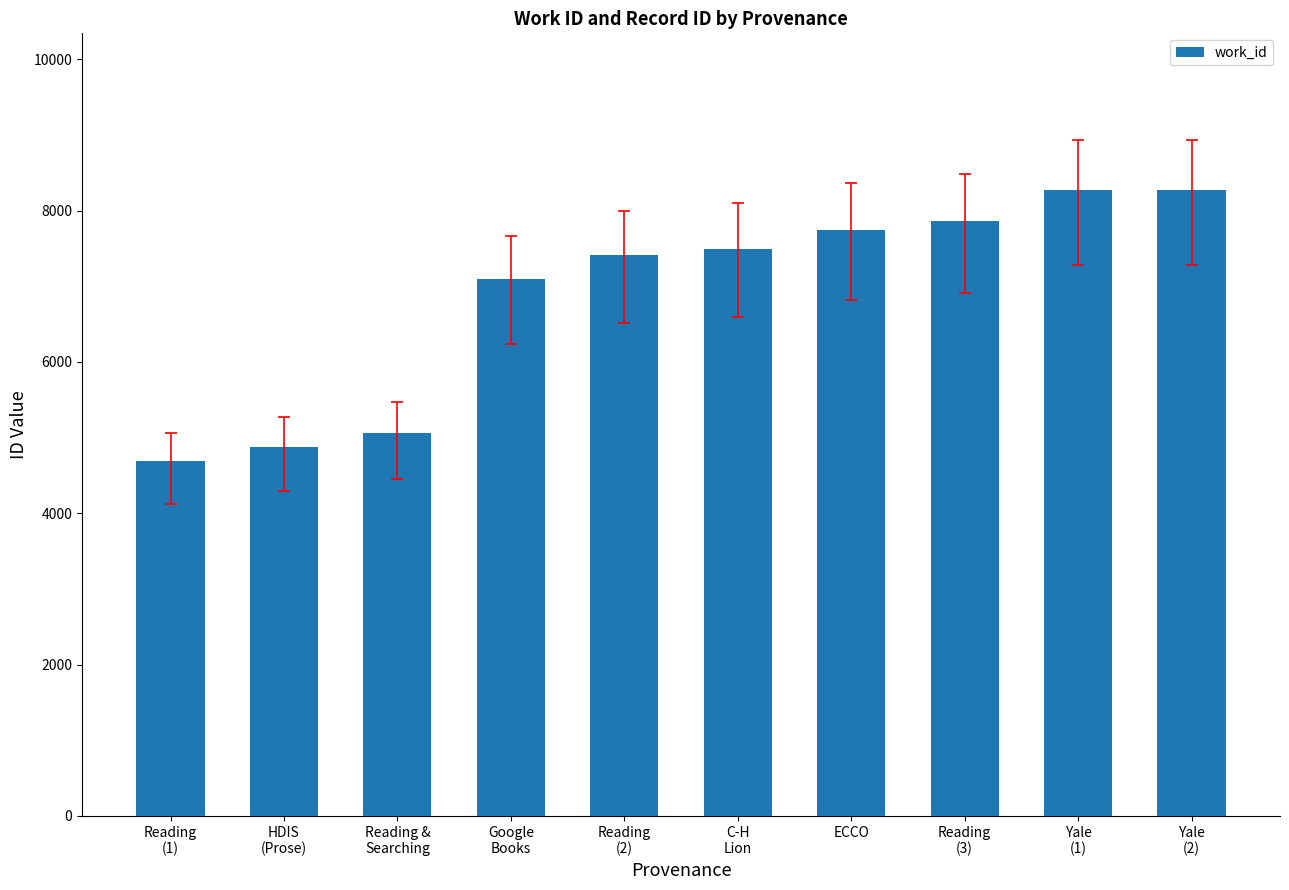

What is the change in value from ECCO to Yale
(2)?

+531